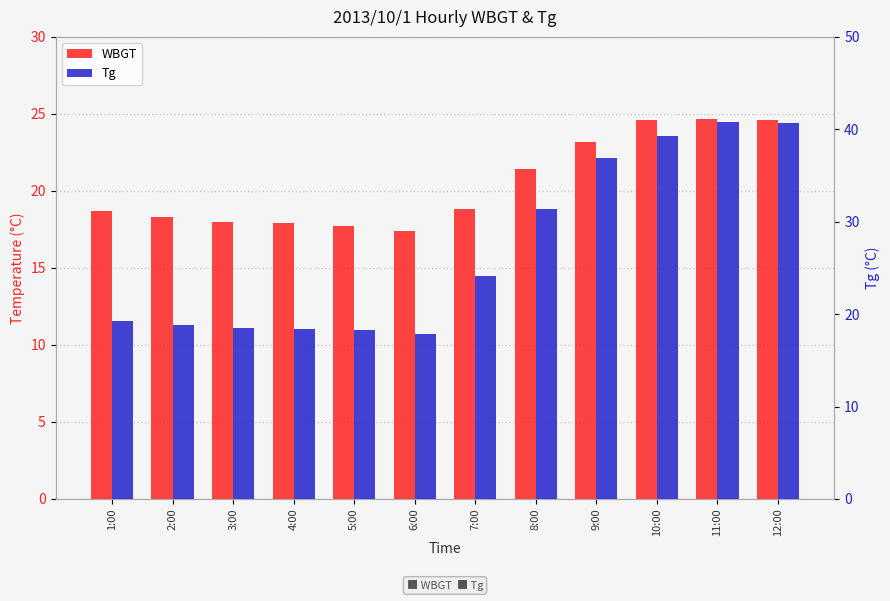

At how many categories does at least one series exceed 28?

5